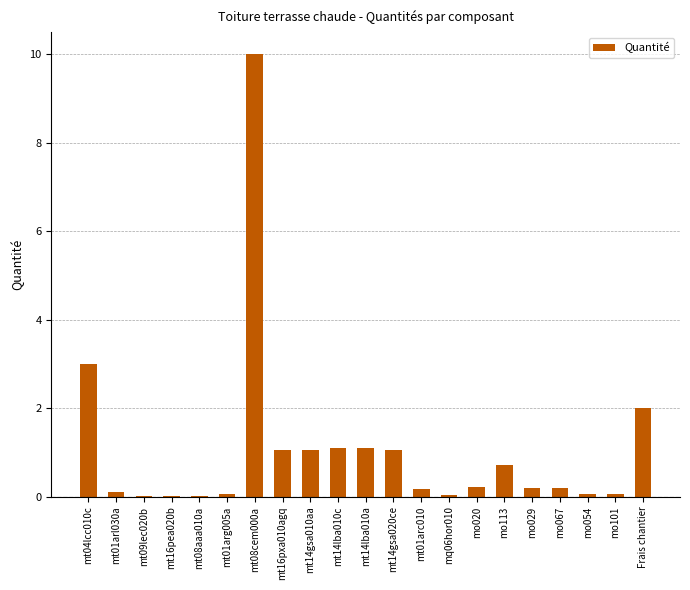

What is the sum of all values?

22.2